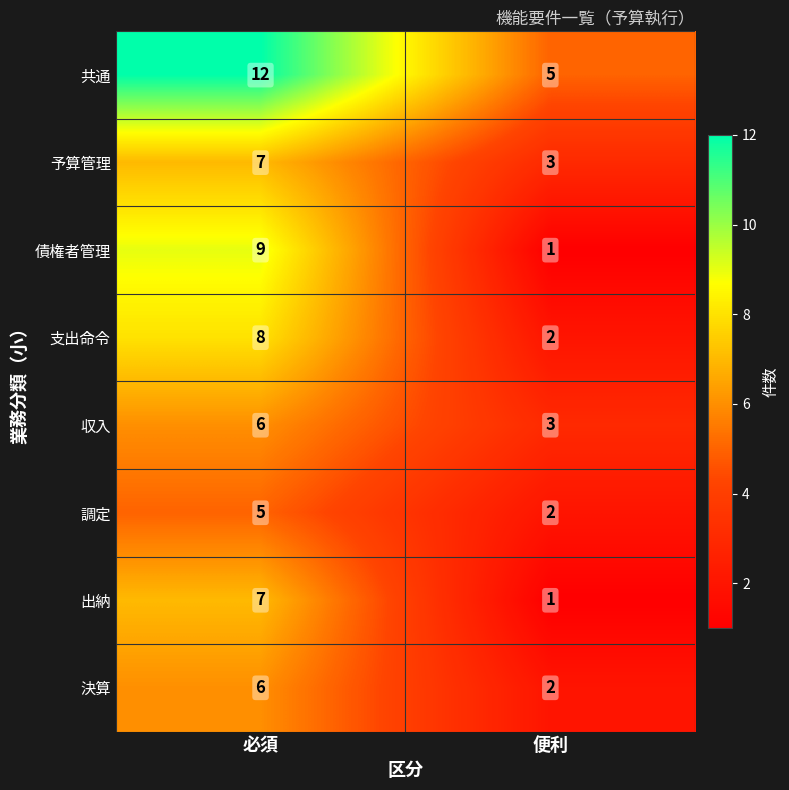

What is the minimum value shown in the chart?

1